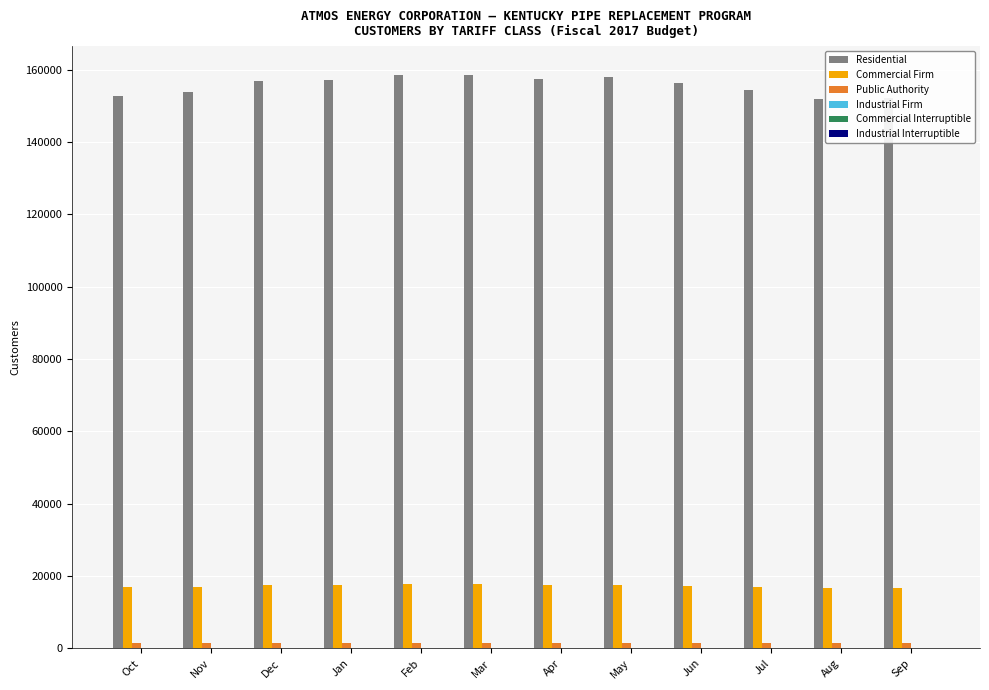

Which series has the largest total across all categories?

Residential